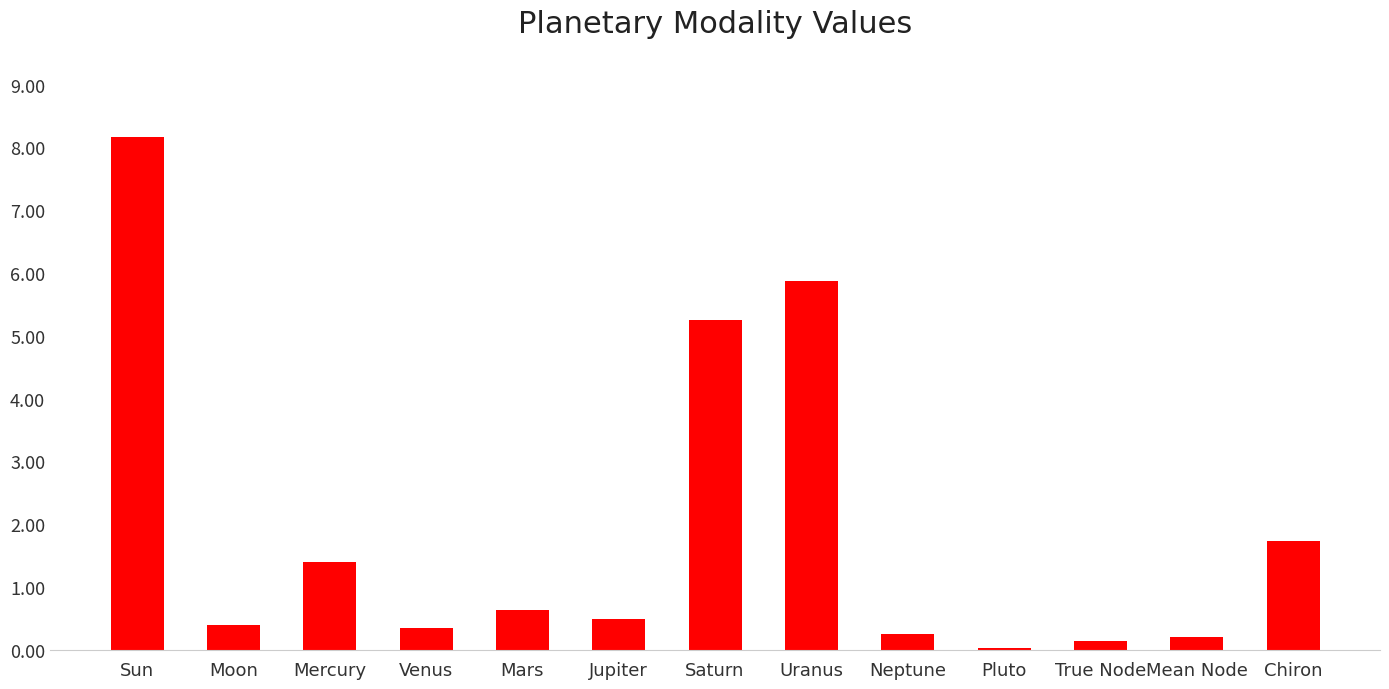

Which has a higher value, Moon or Mars?

Mars